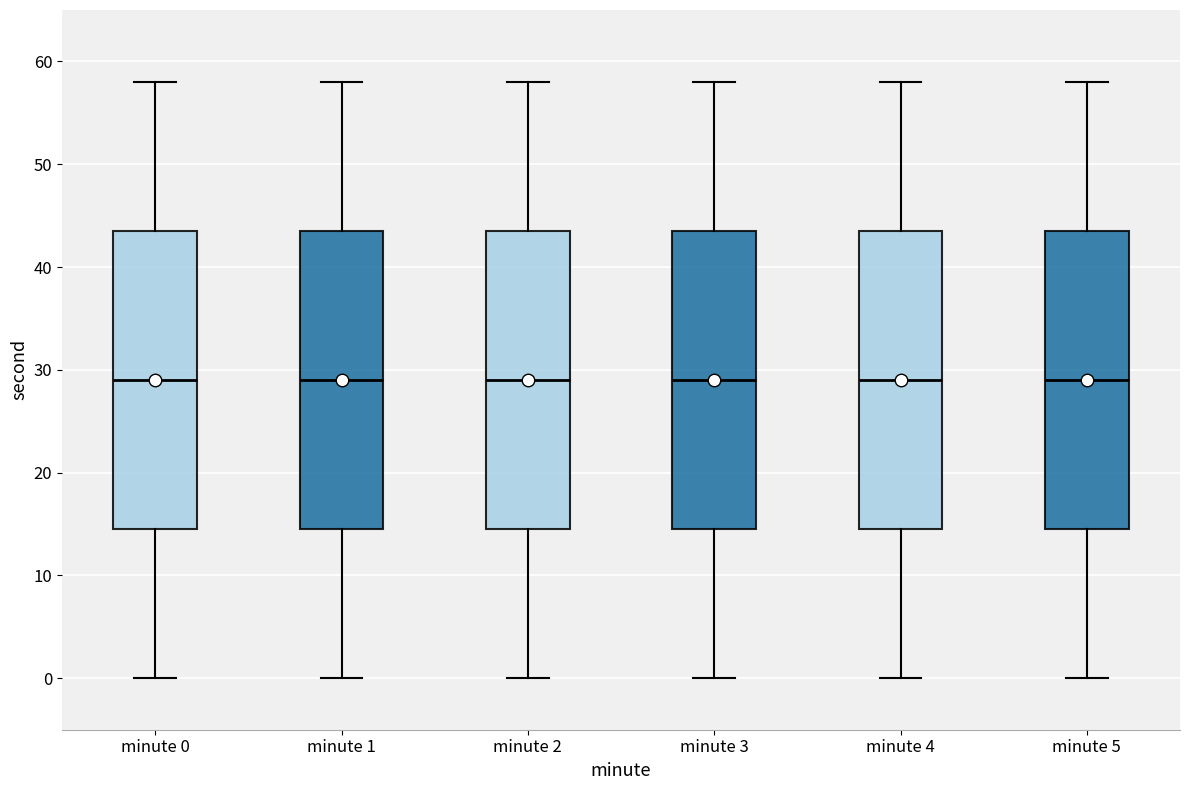

Reading left to right, read every box against the y-axis: the position of its median line, the range the box covers, and the ends of its whiskers. The values are not printed on the chart, so give them approximately, as read against the axis.

minute 0: median 29, box 15 to 44, whiskers 0 to 58
minute 1: median 29, box 15 to 44, whiskers 0 to 58
minute 2: median 29, box 15 to 44, whiskers 0 to 58
minute 3: median 29, box 15 to 44, whiskers 0 to 58
minute 4: median 29, box 15 to 44, whiskers 0 to 58
minute 5: median 29, box 15 to 44, whiskers 0 to 58